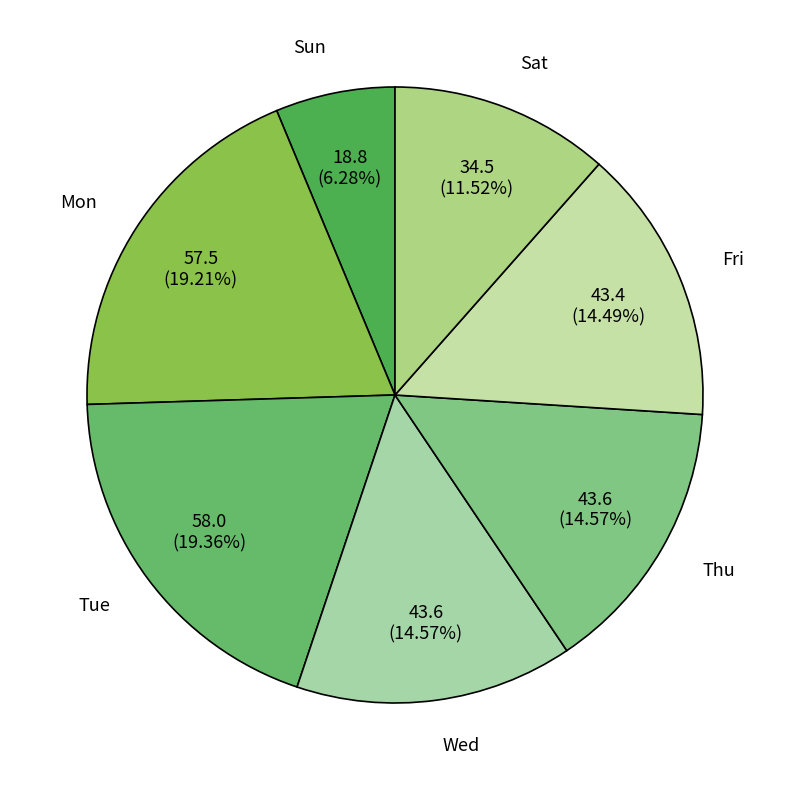

Is Fri the majority of the pie?

No